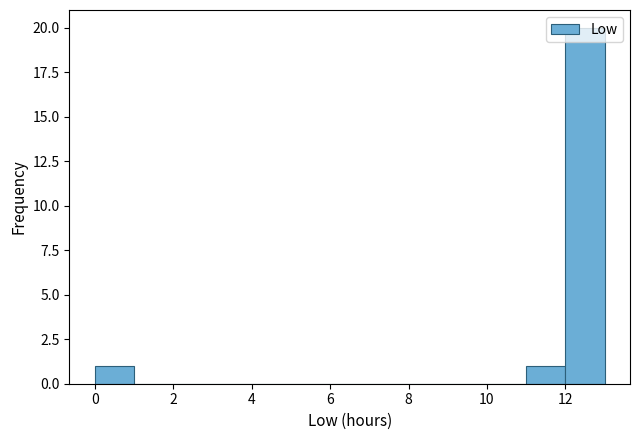

Reading left to right, transcribe this chart: for each bar, give the range it covers on the x-axis and its height. The values are not printed on the chart, so give them approximately, as read against the axis.

0 to 1: 1
1 to 2: 0
2 to 3: 0
3 to 4: 0
4 to 5: 0
5 to 6: 0
6 to 7: 0
7 to 8: 0
8 to 9: 0
9 to 10: 0
10 to 11: 0
11 to 12: 1
12 to 13: 20